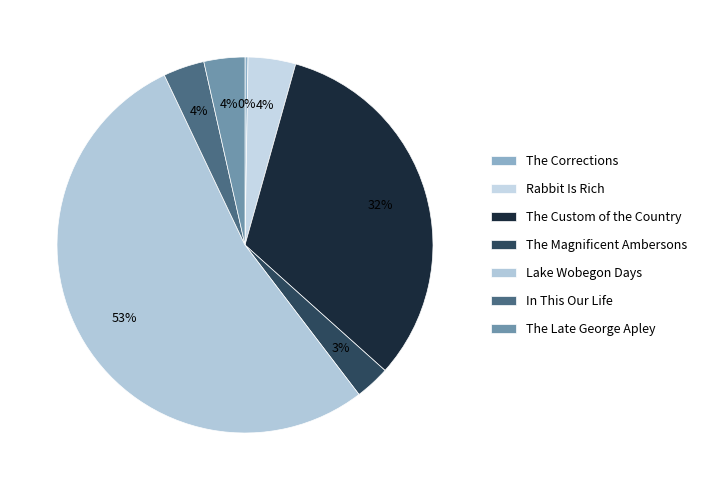

What is the smallest slice in the pie chart?

The Corrections